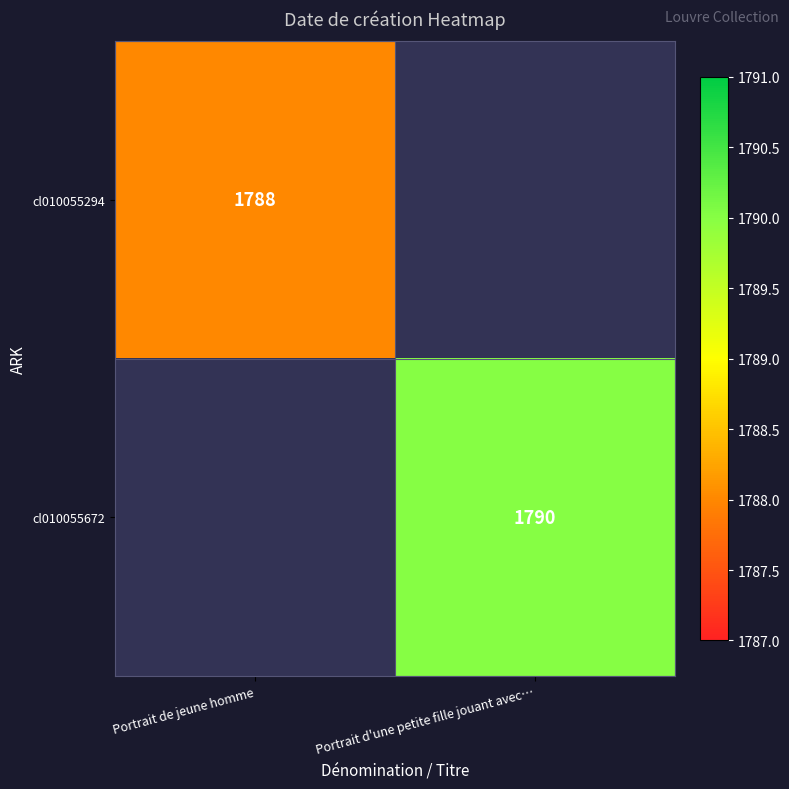

How many categories are shown in the chart?

2